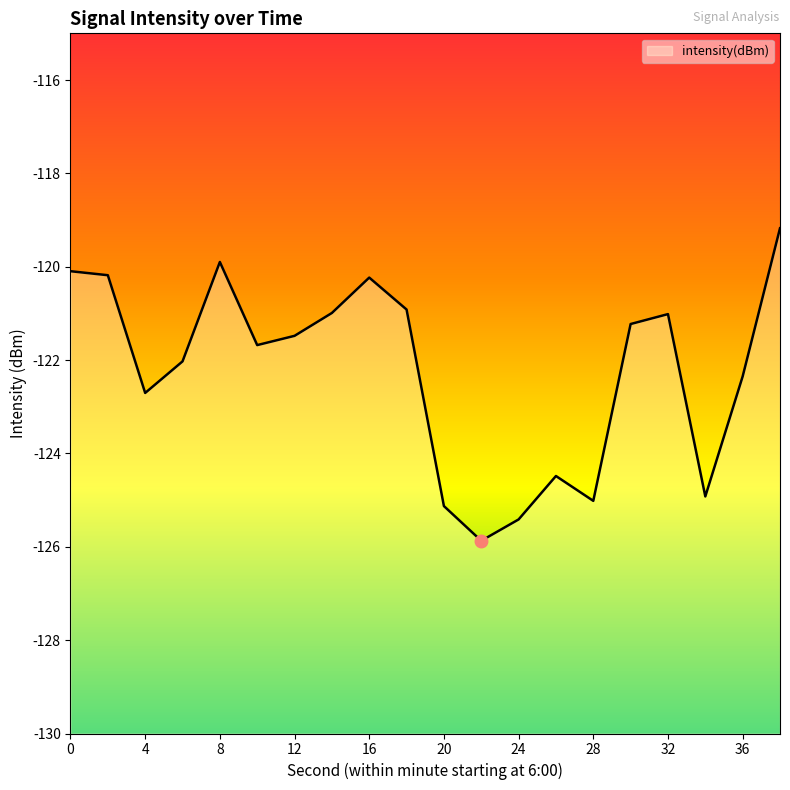

Where is the first local minimum?

4